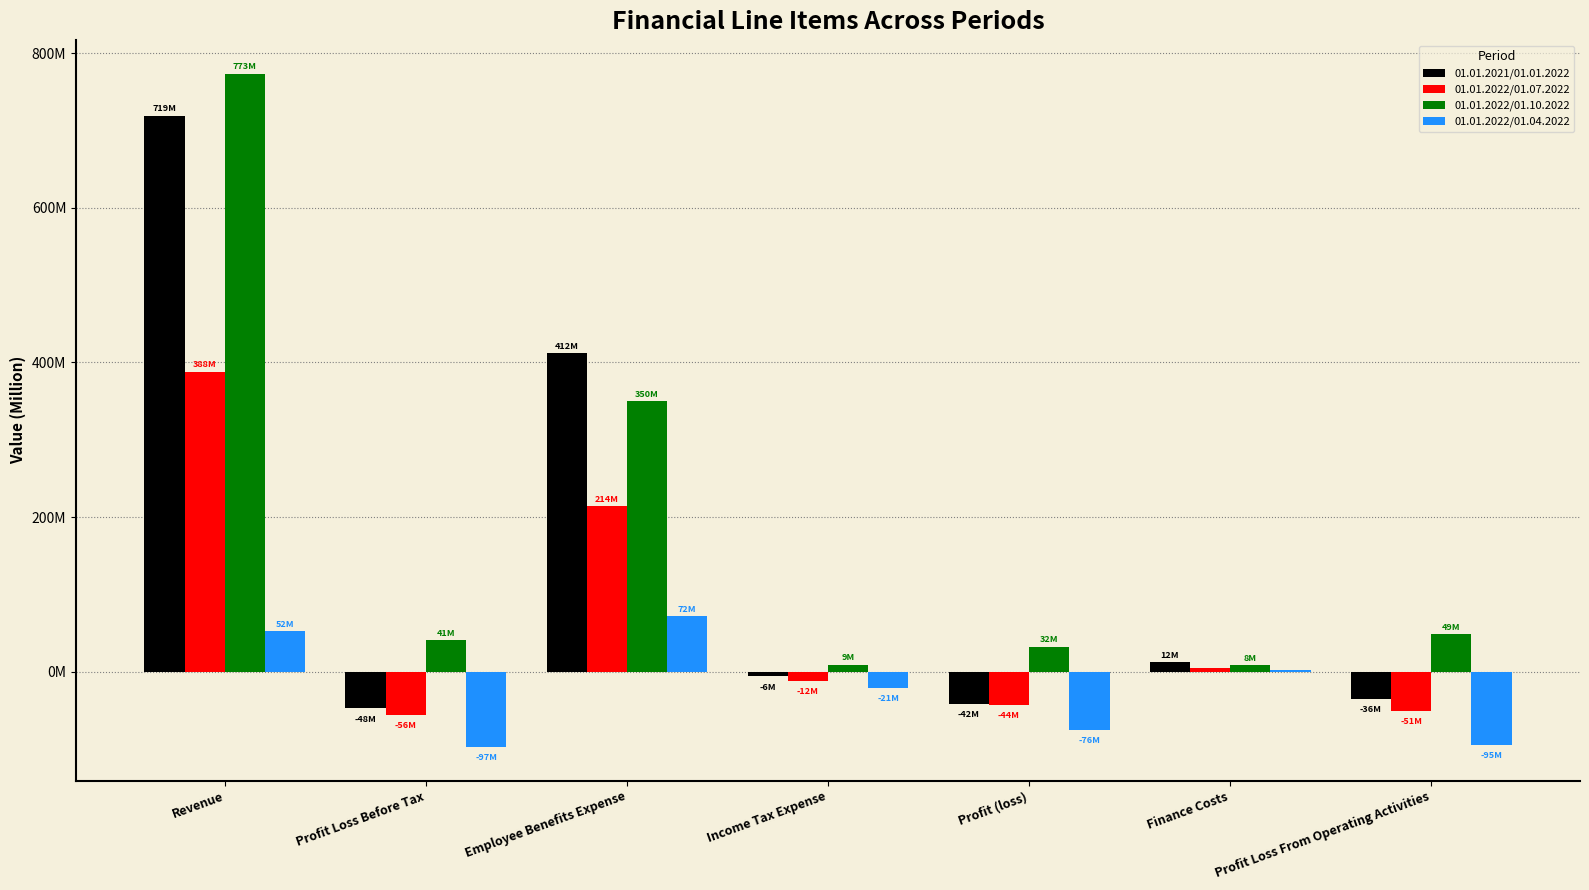

What is the total value across all series at Finance Costs?

27.2